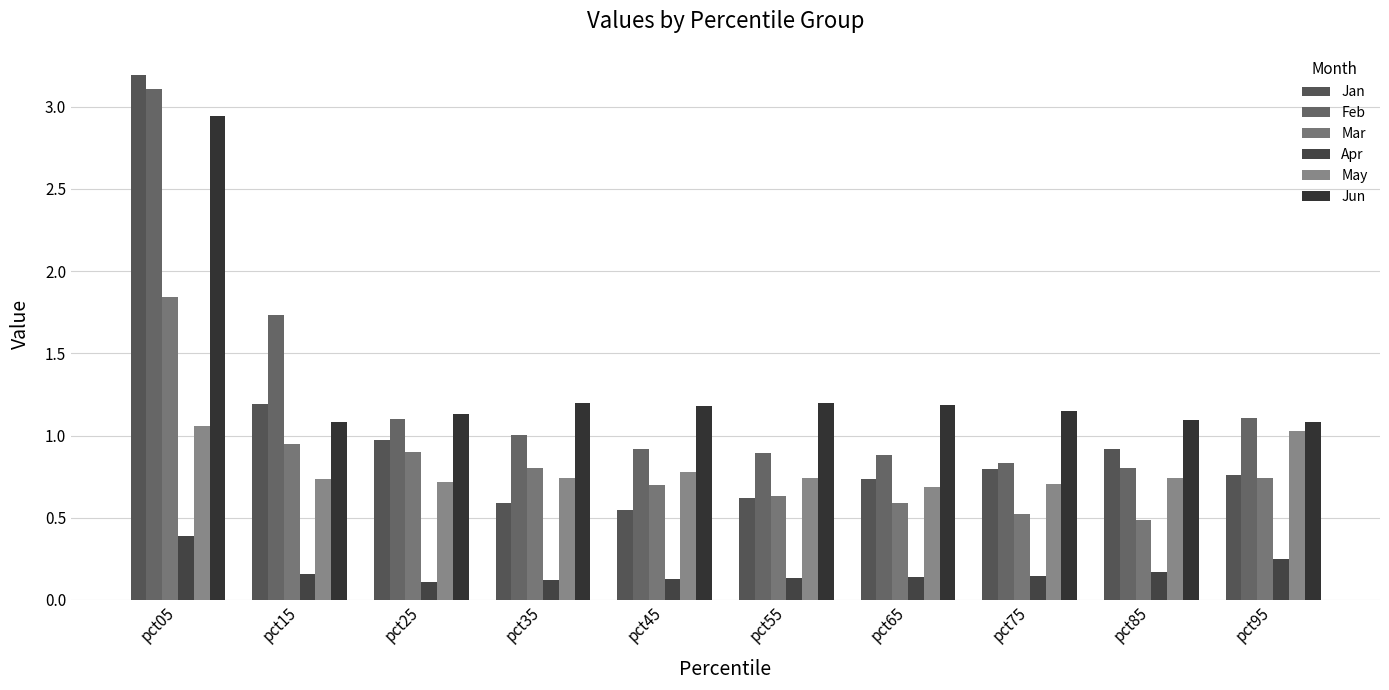

How many bars are there in each group?

6